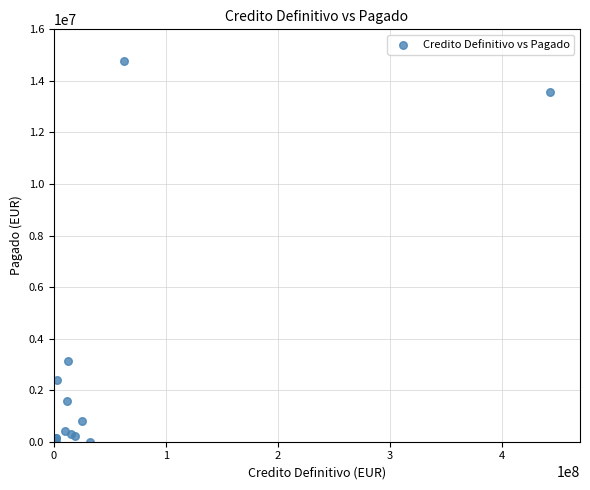

What Y value in the scatter plot is closest to 7378622?

3134544.4